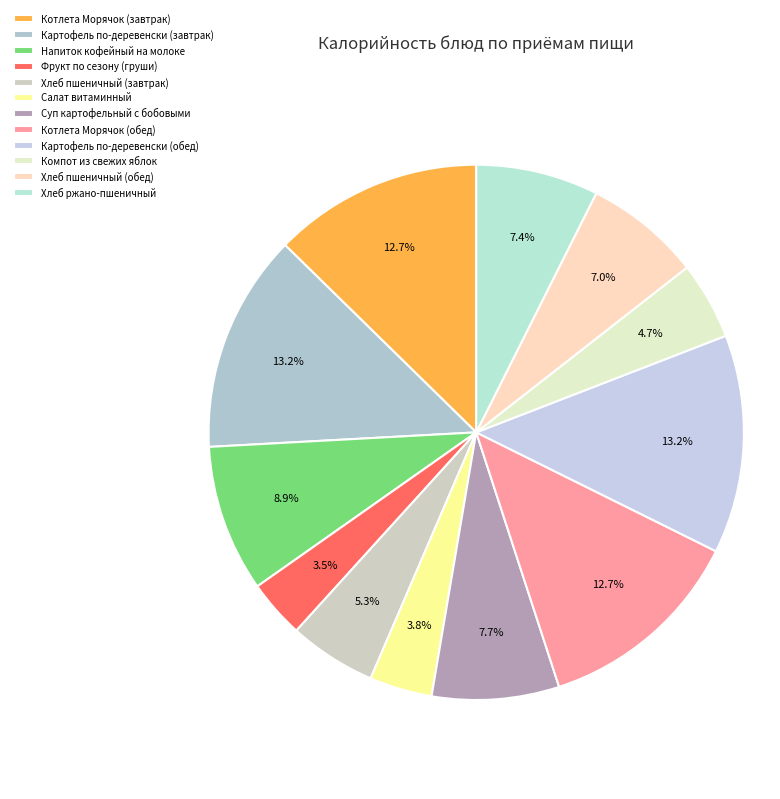

To the nearest percent, what is the combined percentage of Салат витаминный and Хлеб пшеничный (обед)?

11%